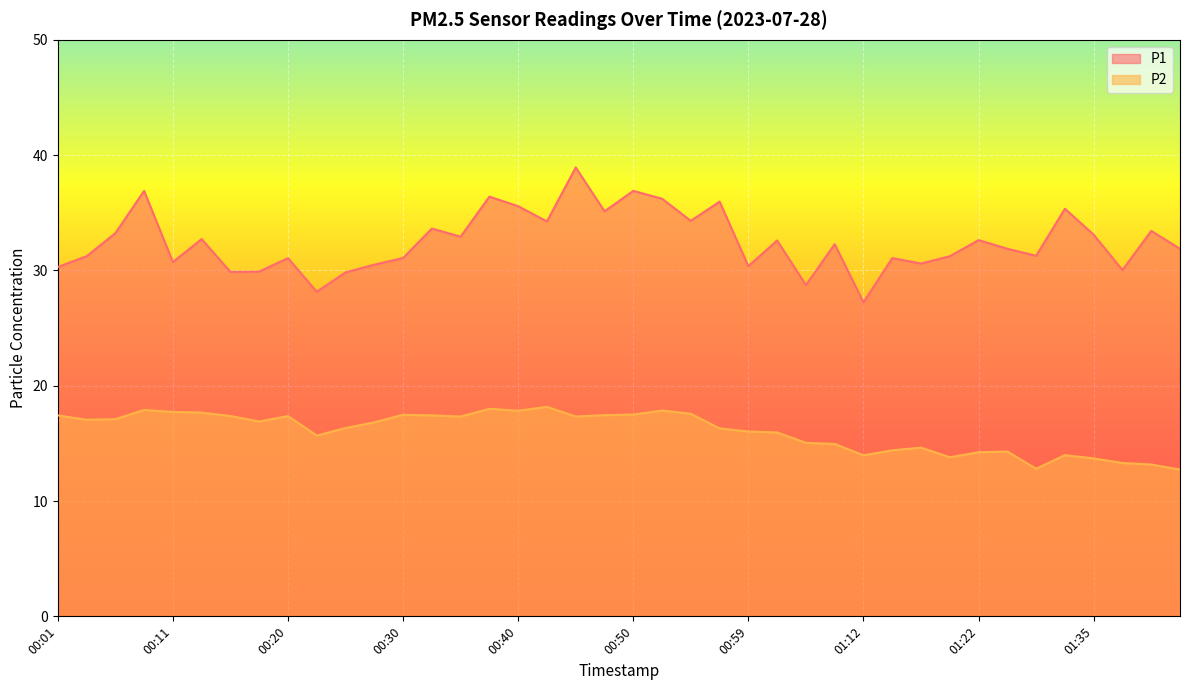

Which series has the largest total across all categories?

P1